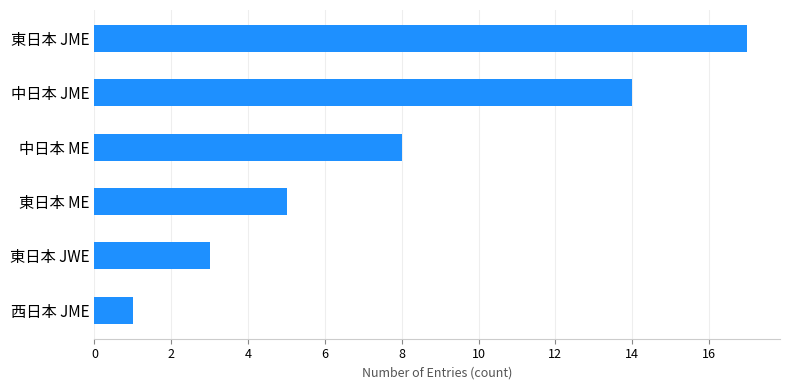

How many bars are there in total?

6